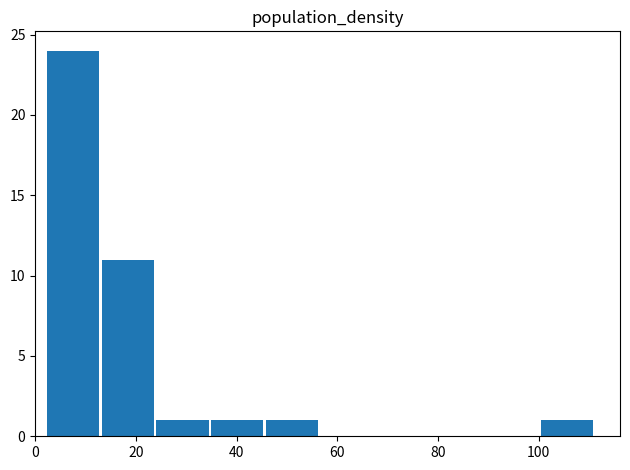

Reading left to right, list every bar in this chart as the range it spans on the x-axis followed by its height. Neither the bar edges nor the heights are printed on the chart, so give them approximately, as read against the axes.

2 to 12: 24
12 to 24: 11
24 to 34: 1
34 to 46: 1
46 to 56: 1
56 to 68: 0
68 to 78: 0
78 to 90: 0
90 to 100: 0
100 to 112: 1